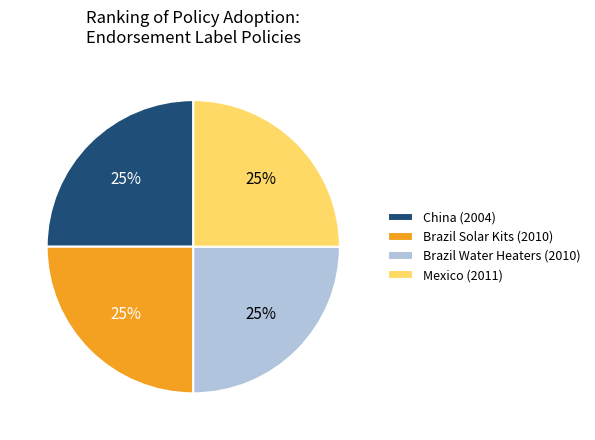

Does Brazil Solar Kits (2010) account for over 50% of the chart?

No